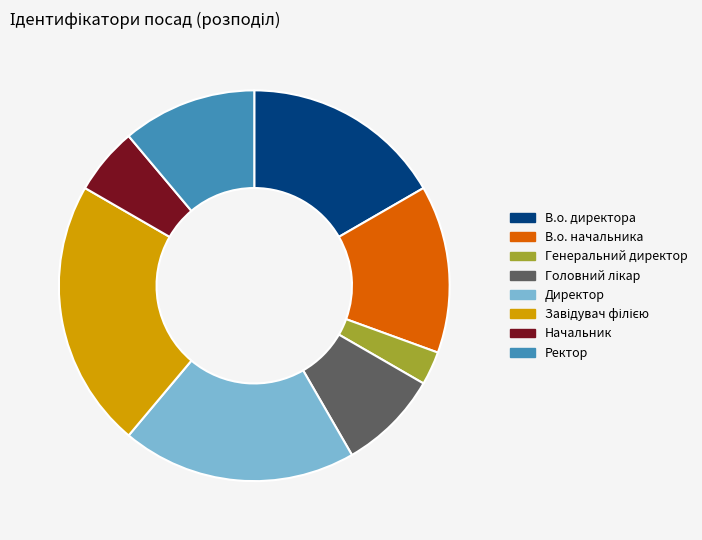

What is the ratio of the value at Директор to the value at Начальник?

3.5